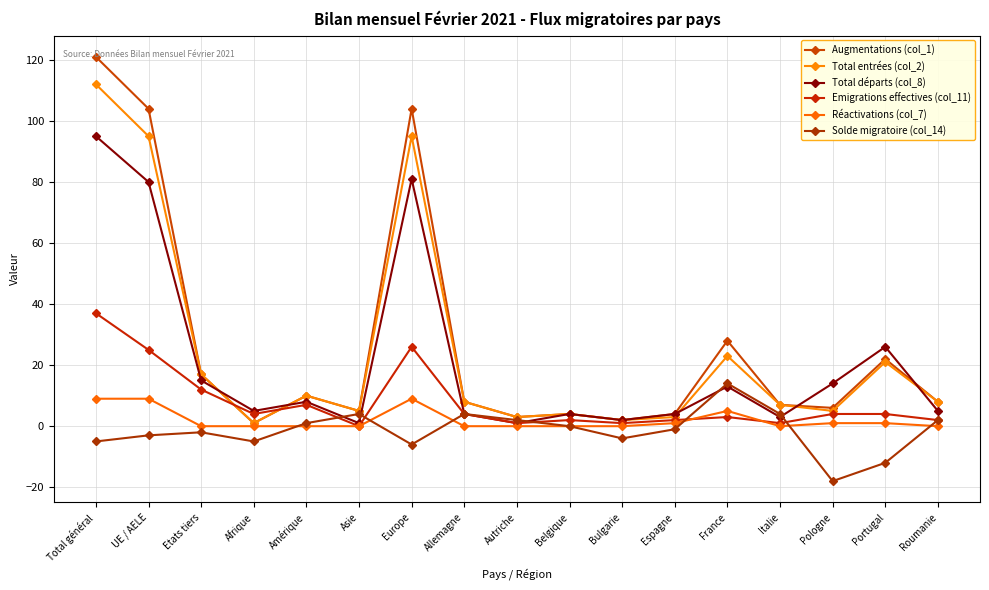

What position from the left is Belgique?

10